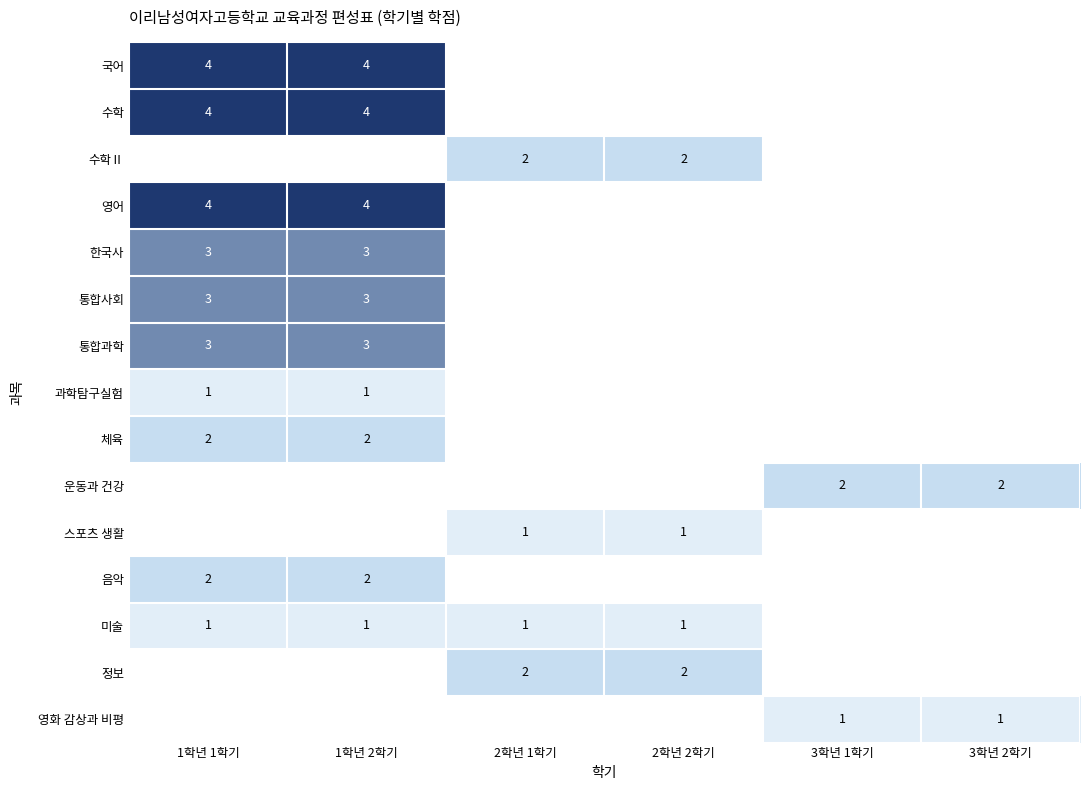

Is it true that 국어 equals 4 at 1학년 2학기?

True